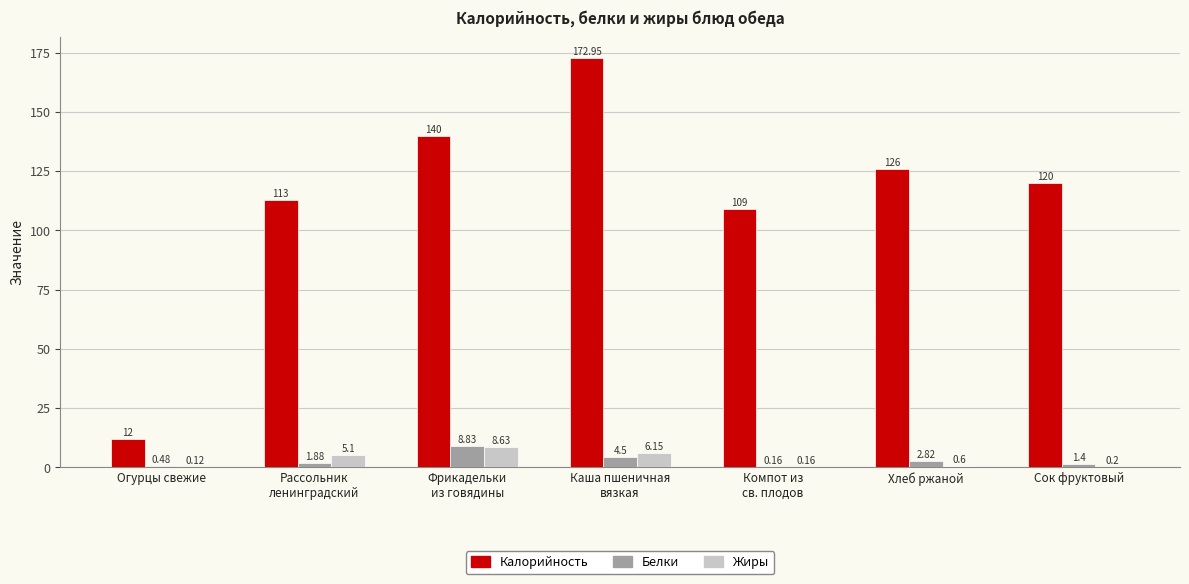

What is the sum of all Жиры values?

21.0